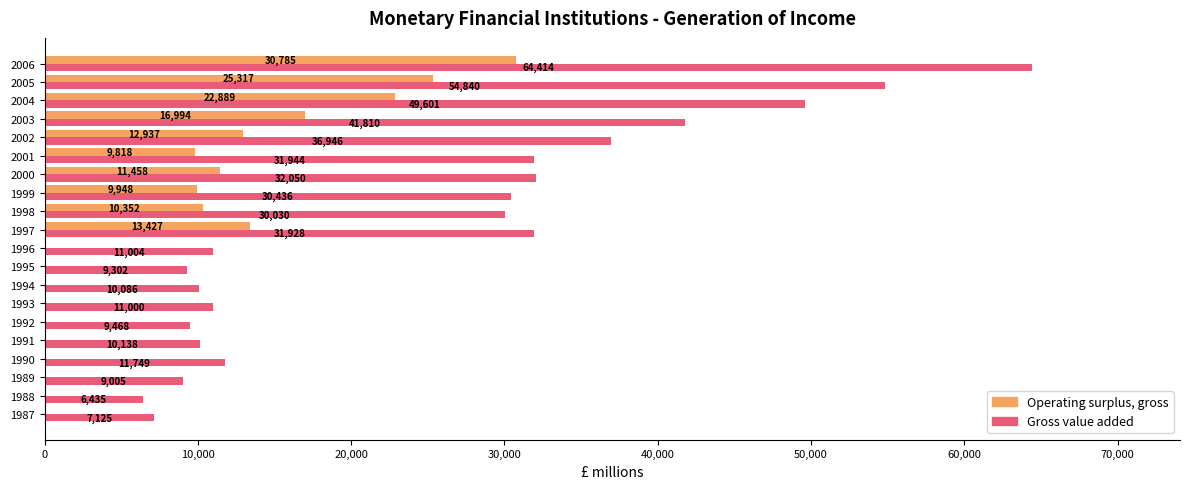

What is the sum of the Gross value added values at 2001 and 1993?

42944